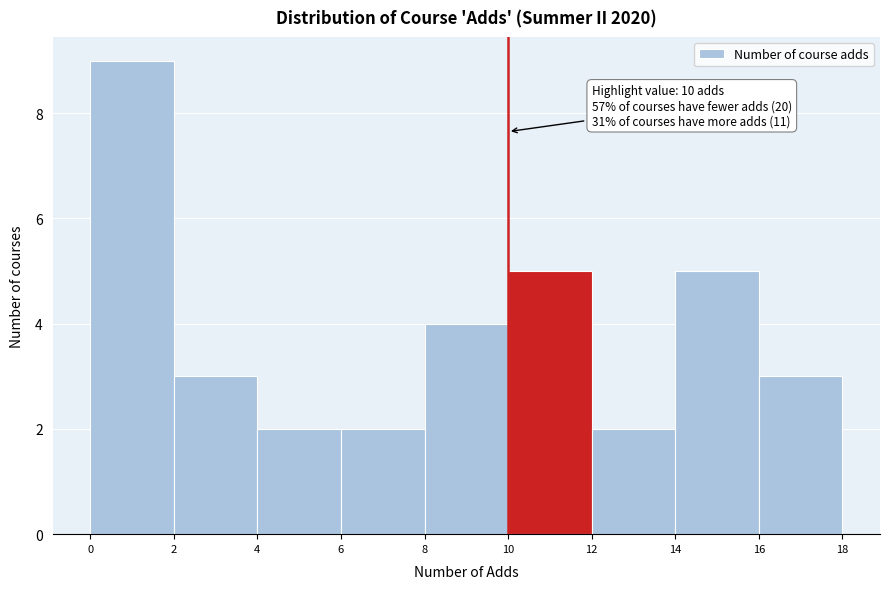

Over which range of the x-axis is the bar tallest?

0 to 2